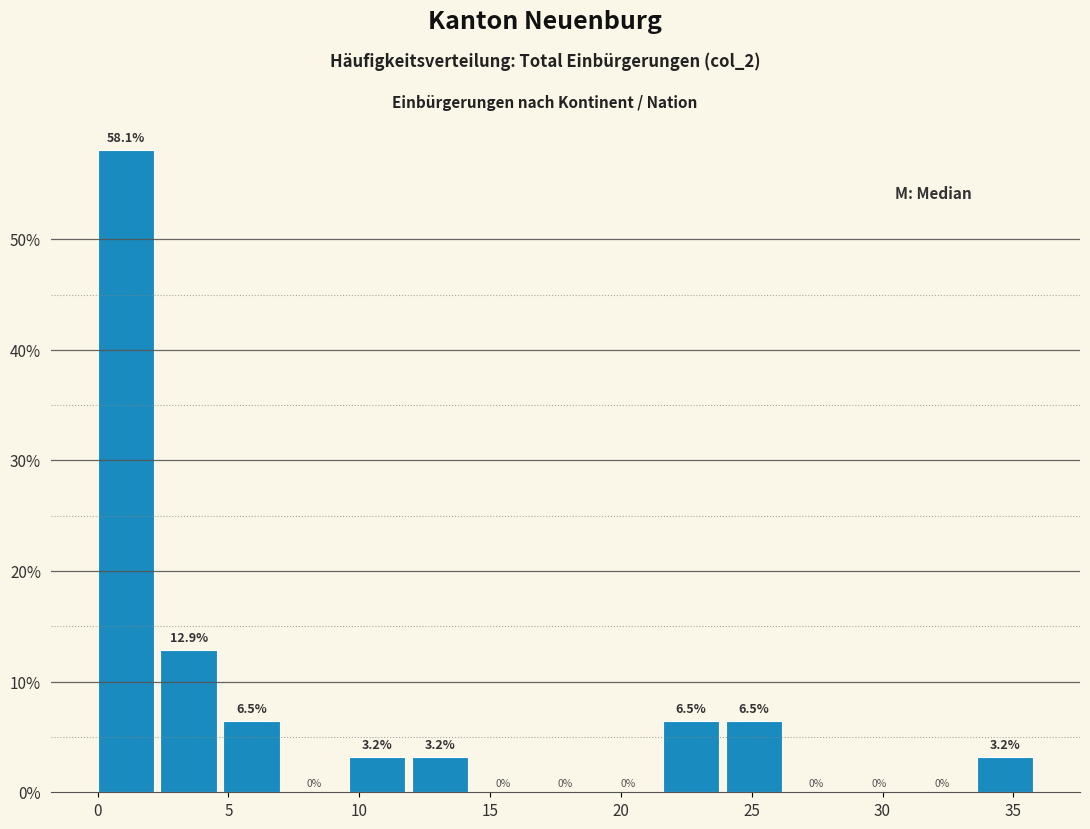

What is the height of the bar covering 21.6 to 24.0 on the x-axis? The bar edges are not printed on the chart, so give them approximately, as read against the axis.

6.5